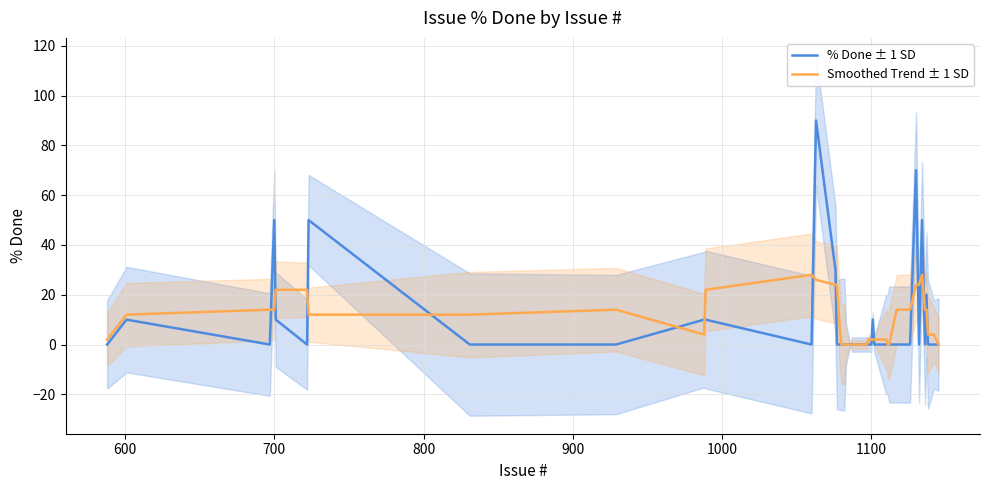

True or false: Smoothed Trend ± 1 SD and % Done ± 1 SD cross at least once.

True